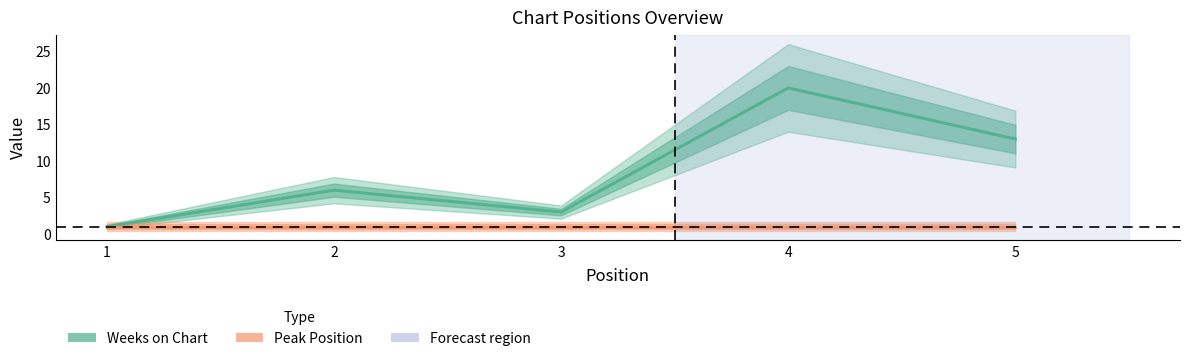

What is the sum of all Weeks on Chart values?

43